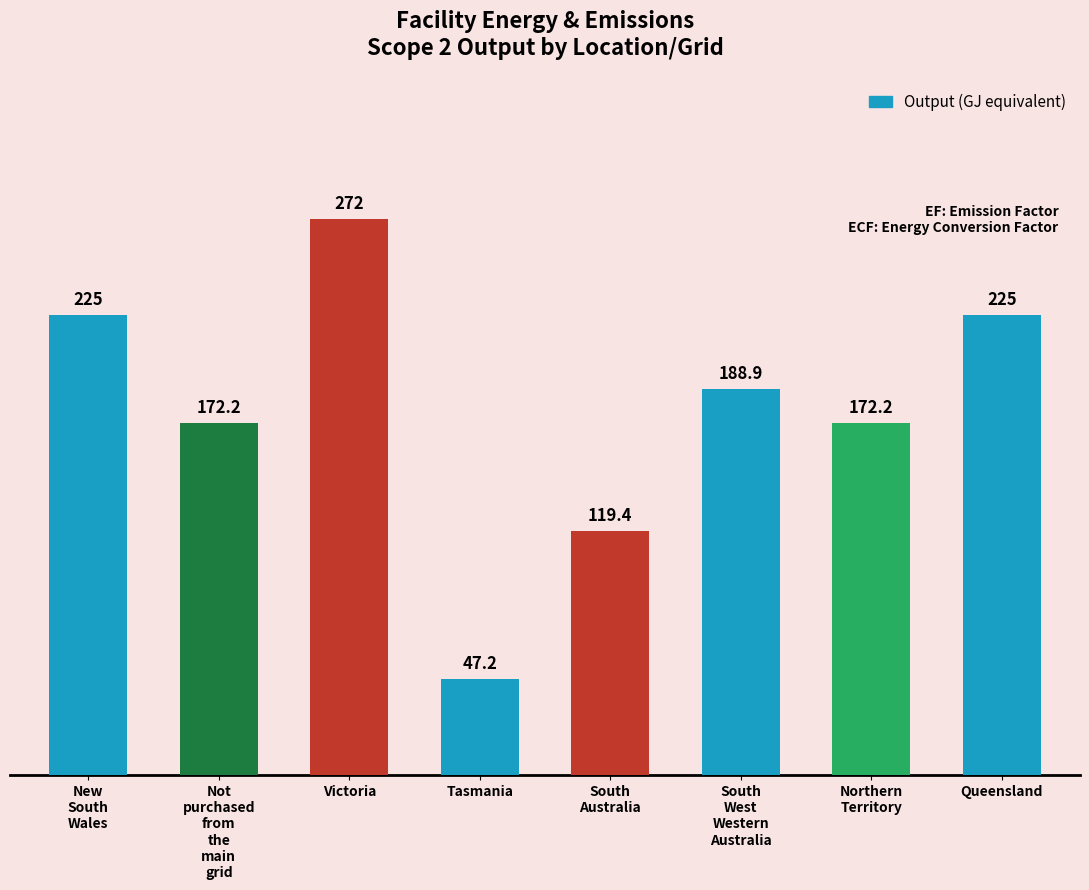

The chart shows a value of 172.2 at Northern
Territory. True or false?

True